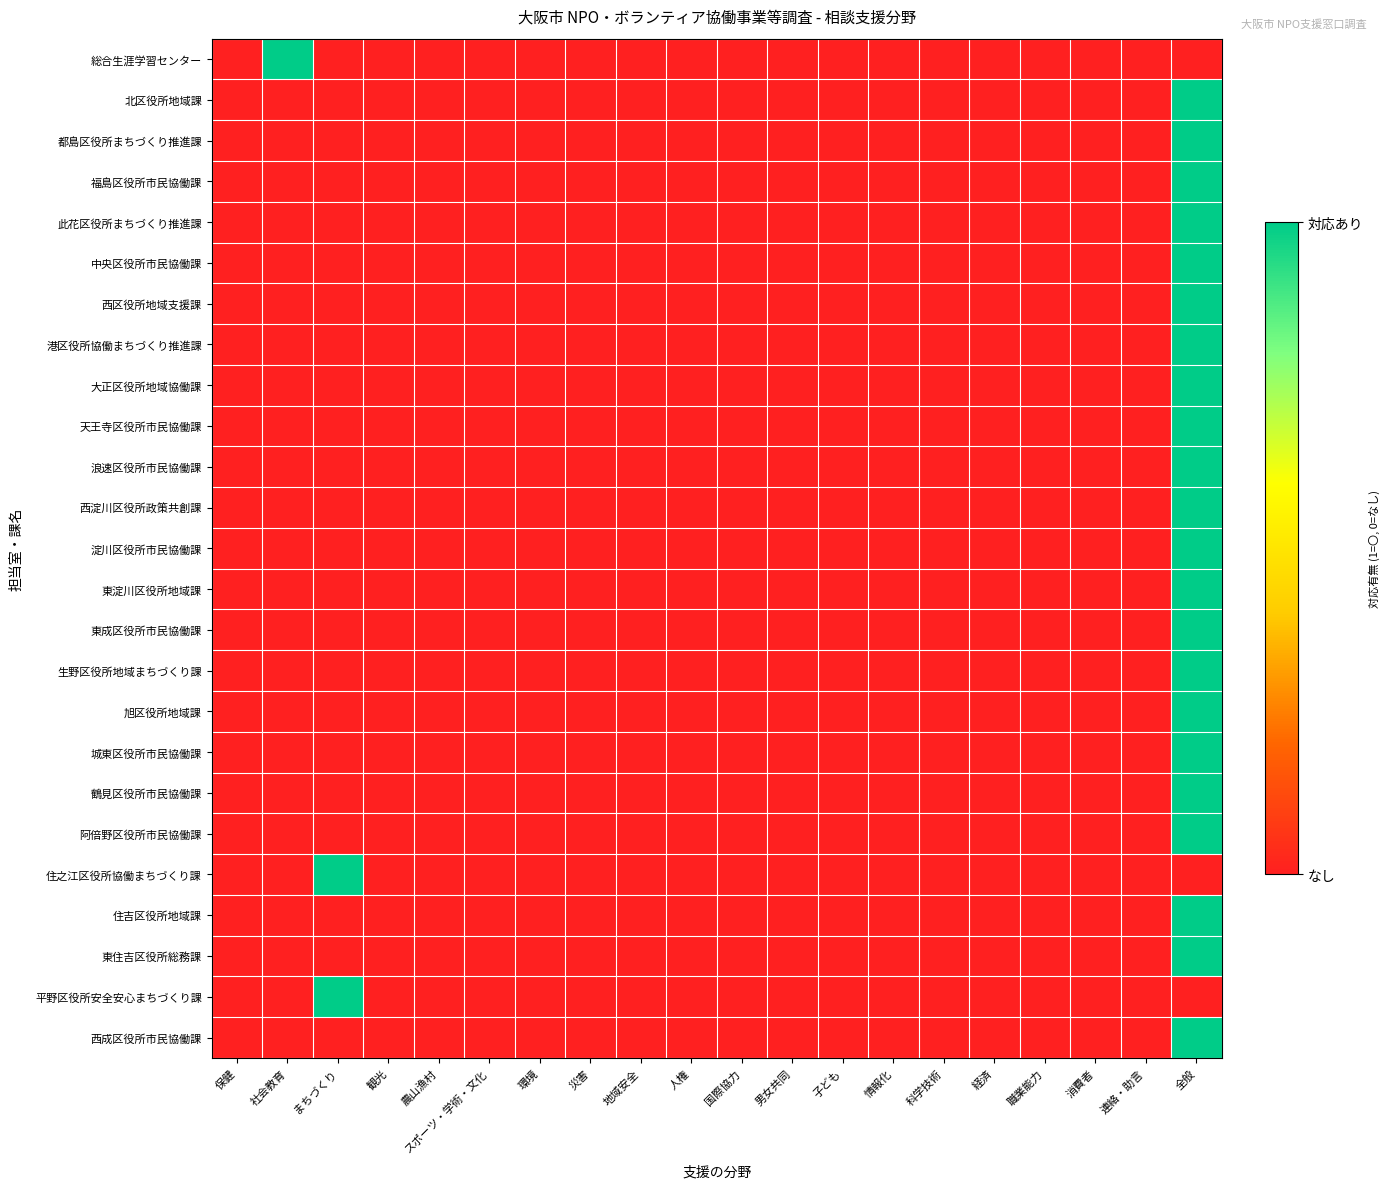

Between 消費者 and 子ども, which is larger?

消費者